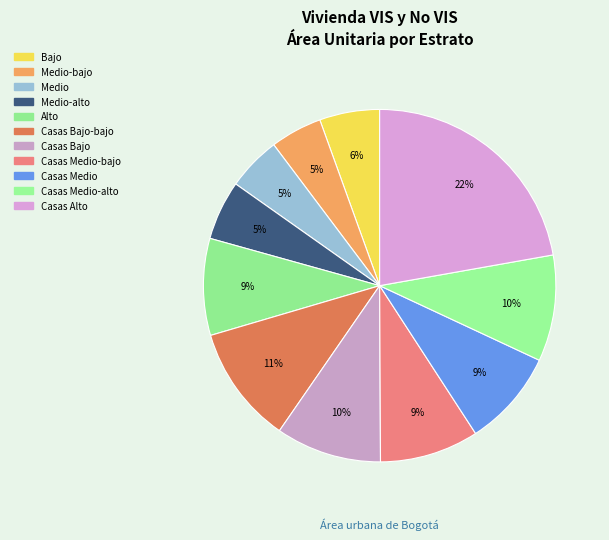

How many segments does this pie chart have?

11